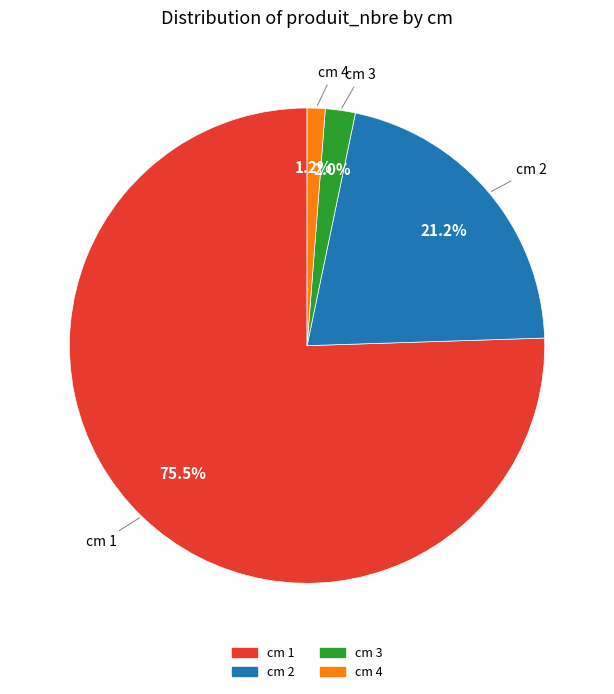

Is there any slice that represents more than half of the pie?

Yes